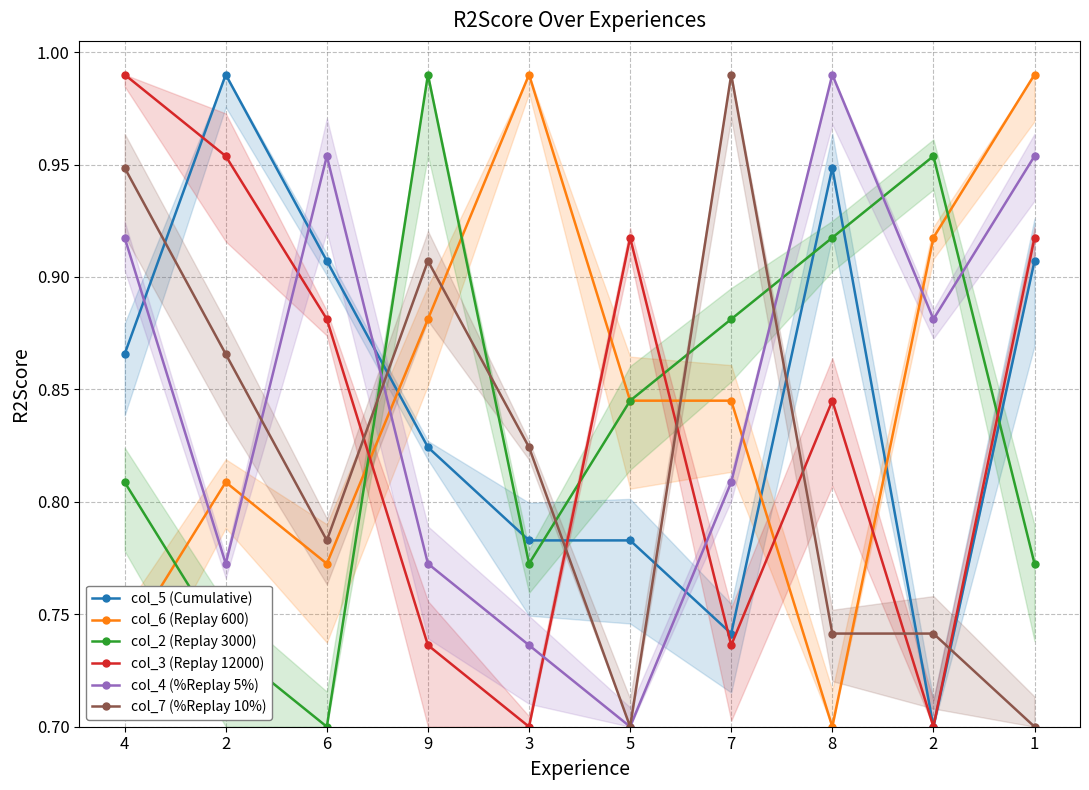

Which series has the largest range (max minus min)?

col_5 (Cumulative)